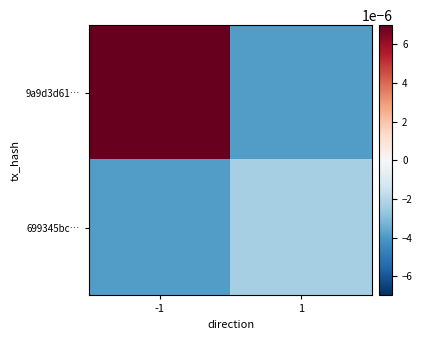

At which category is the sum across all series the highest?

-1